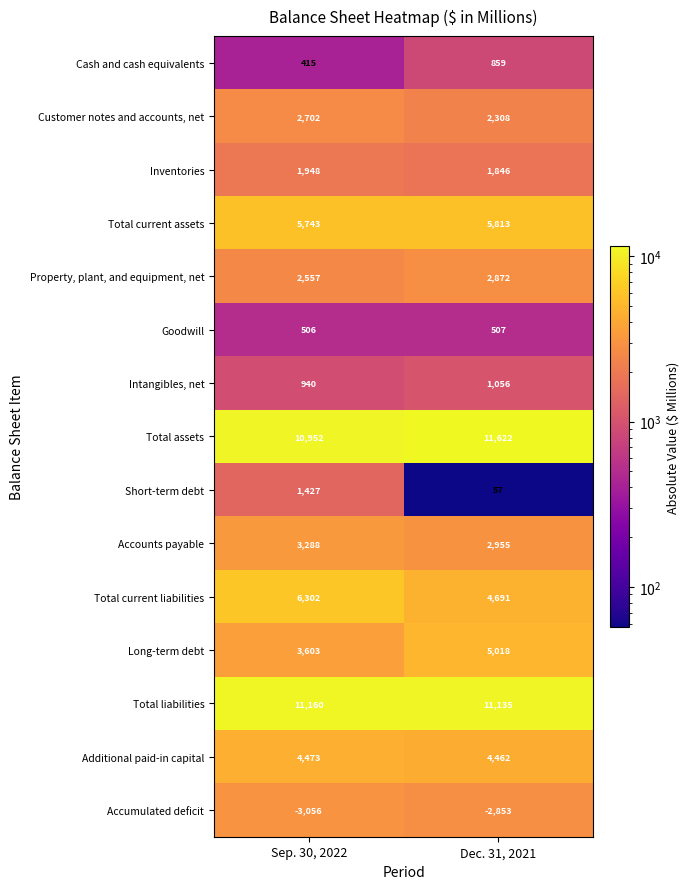

What is the sum of the Accounts payable values at Sep. 30, 2022 and Dec. 31, 2021?

6243